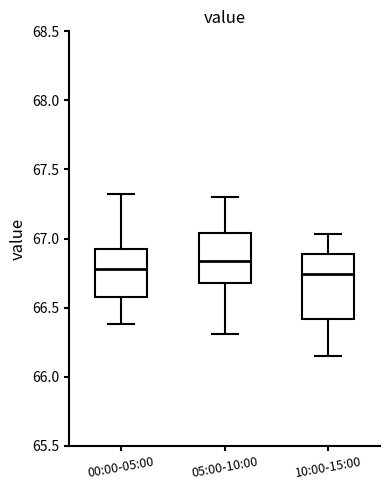

Reading left to right, read every box against the y-axis: the position of its median line, the range the box covers, and the ends of its whiskers. The values are not printed on the chart, so give them approximately, as read against the axis.

00:00-05:00: median 66.80, box 66.60 to 66.95, whiskers 66.40 to 67.30
05:00-10:00: median 66.85, box 66.70 to 67.05, whiskers 66.30 to 67.30
10:00-15:00: median 66.75, box 66.40 to 66.90, whiskers 66.15 to 67.05